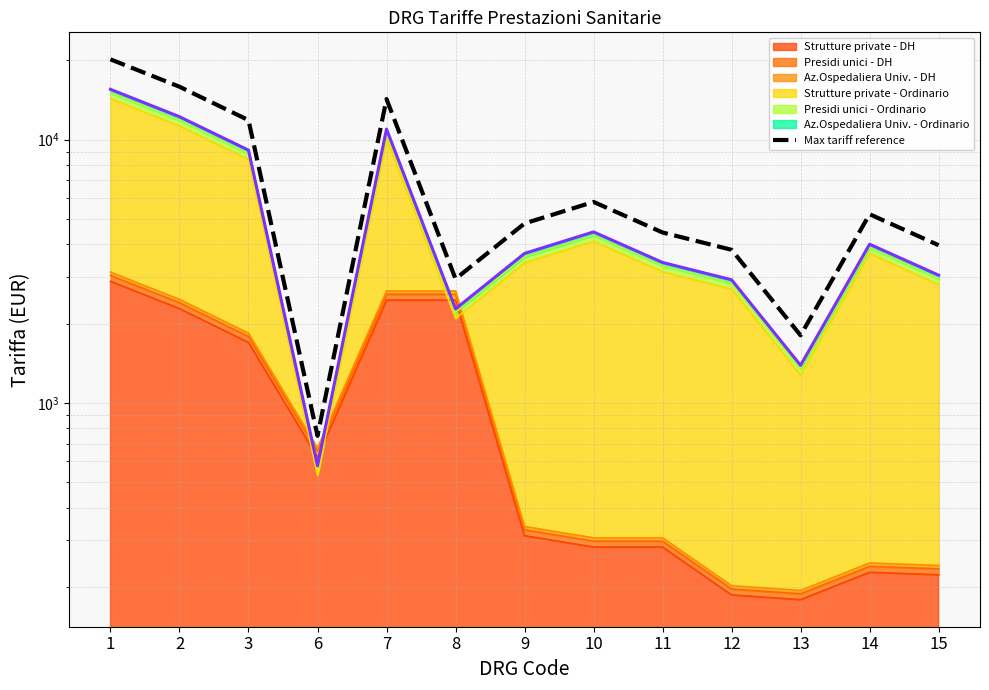

At which label is the value closest to 10474?

3